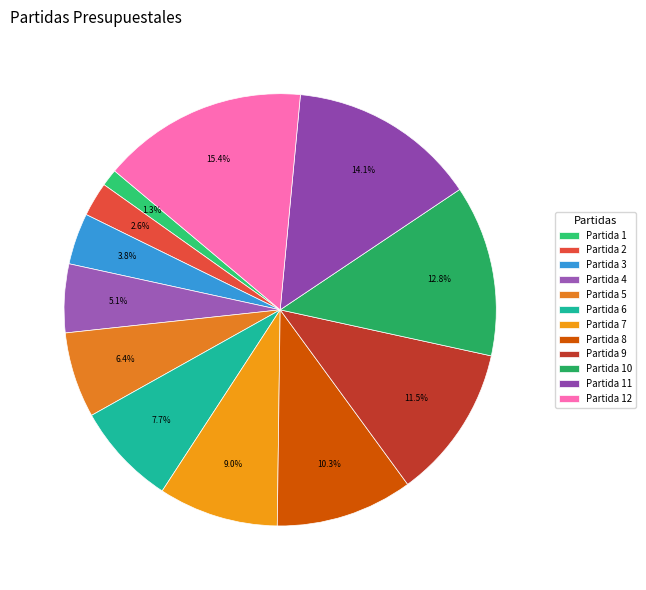

Does Partida 3 account for over 50% of the chart?

No